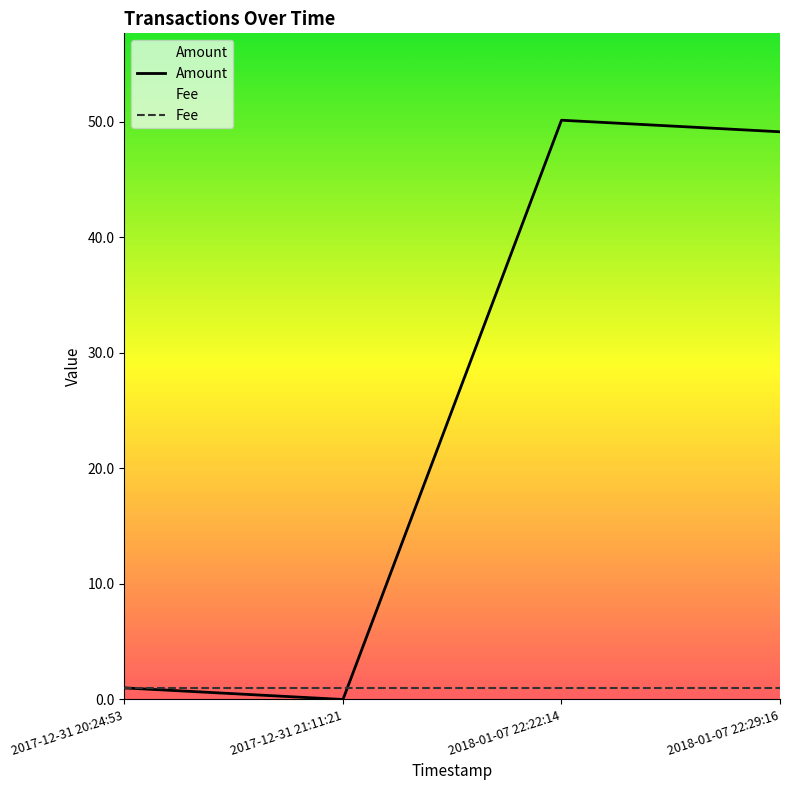

What is the spread (max minus min) of values at 2017-12-31 21:11:21?

1.0